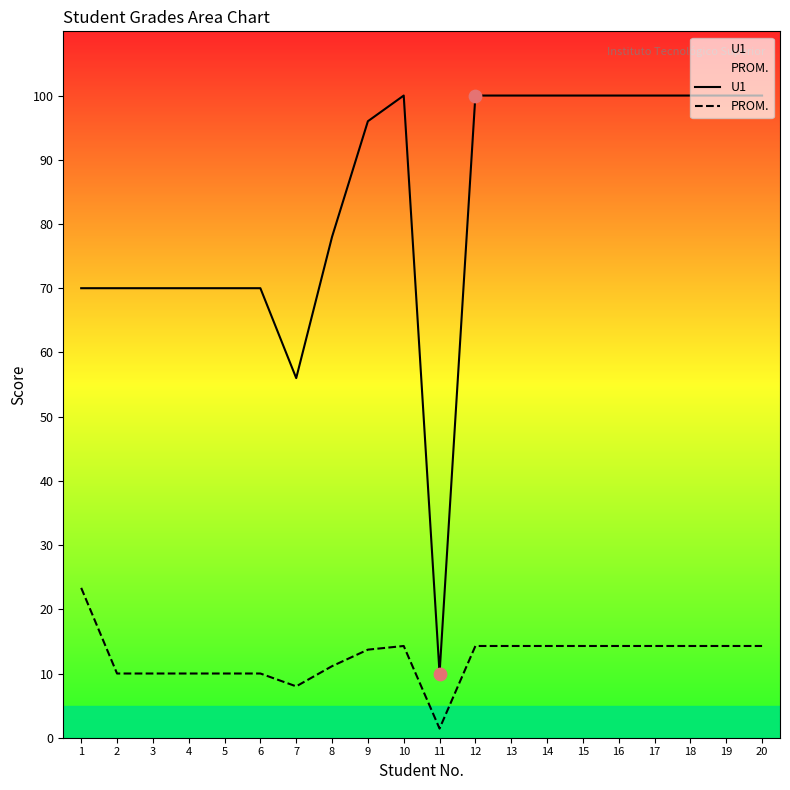

Which series reaches the maximum Y coordinate?

U1